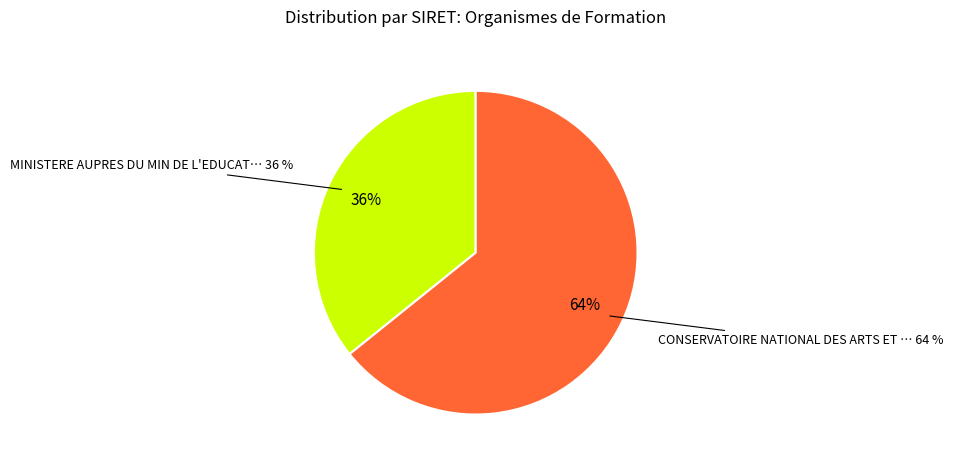

What is the largest slice in the pie chart?

CONSERVATOIRE NATIONAL DES ARTS ET METIERS